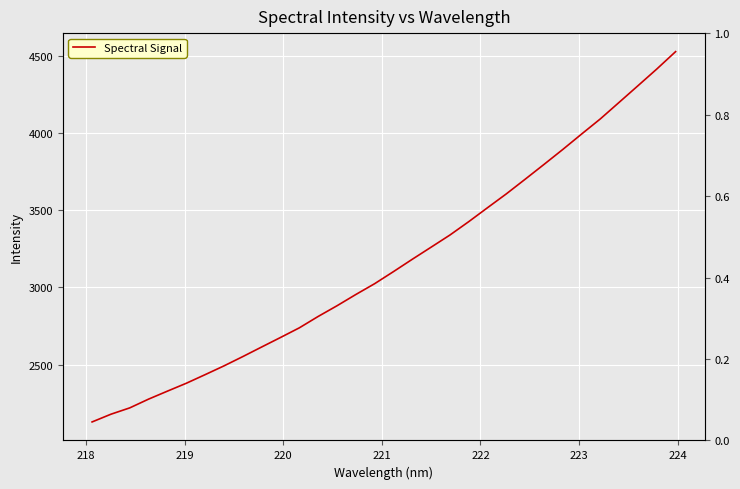

True or false: there are more than 2 points higher than both neighbors.

False